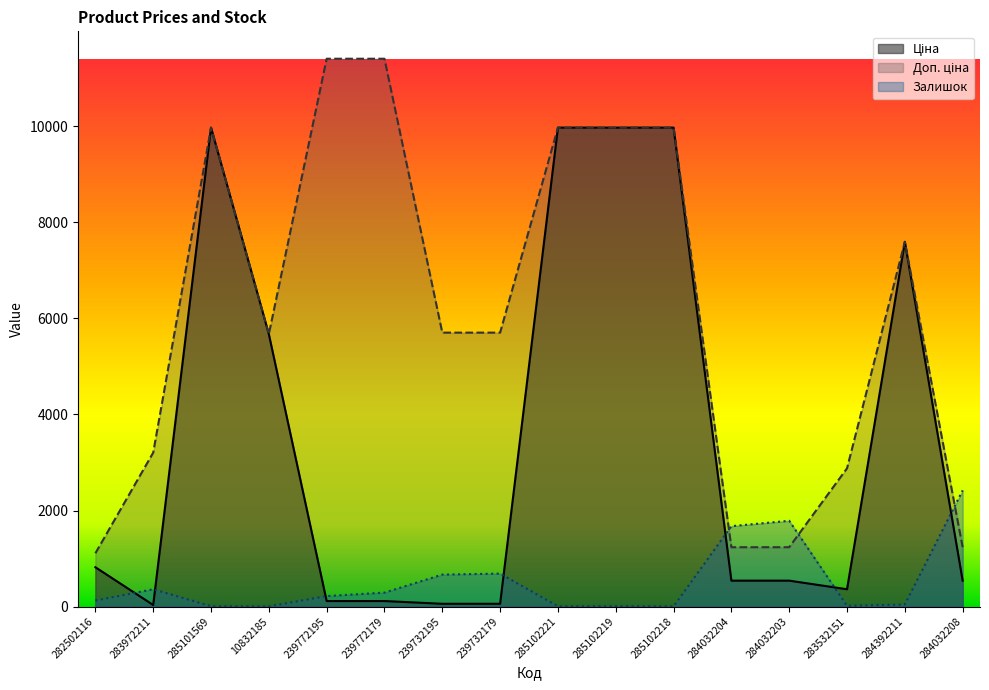

Which series changed the most between 239732195 and 239732179?

Залишок